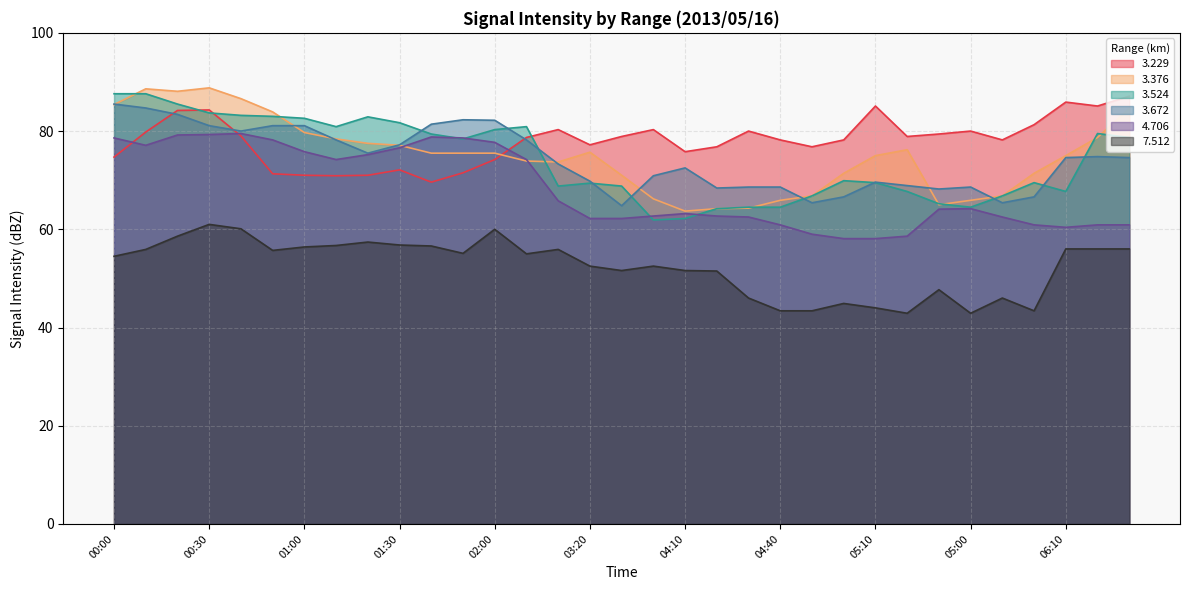

At which label is   3.672 closest to 75?

06:20